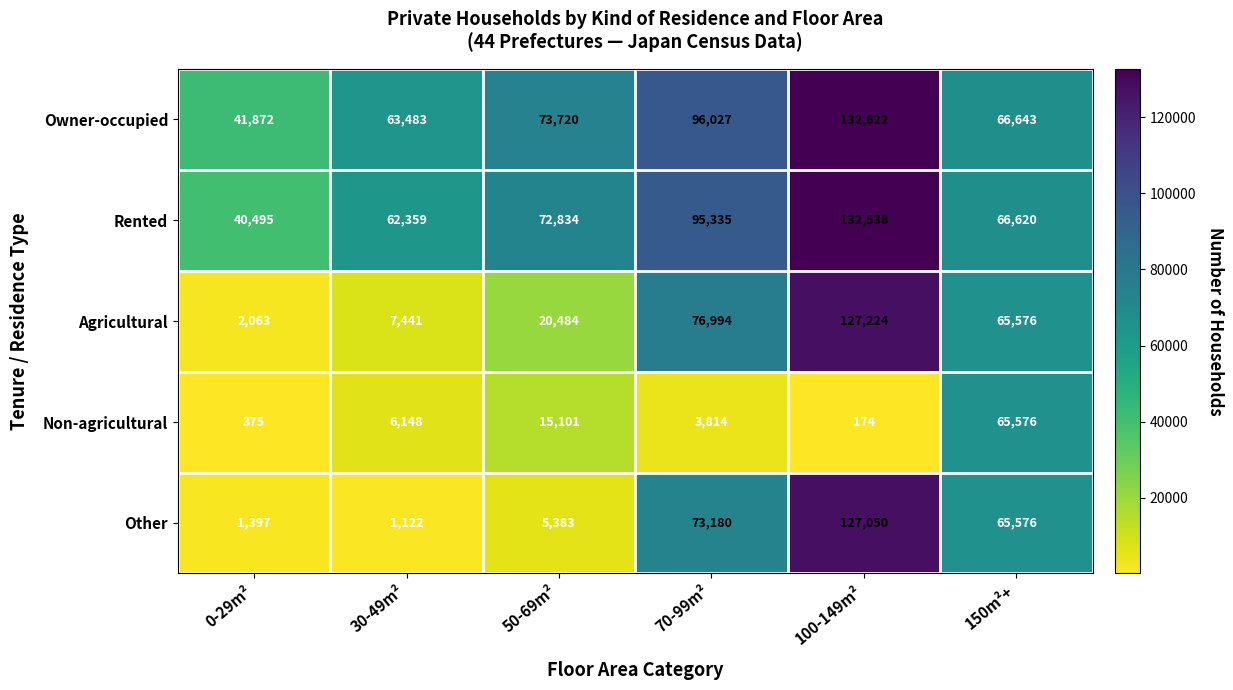

Which series has the largest total across all categories?

Owner-occupied